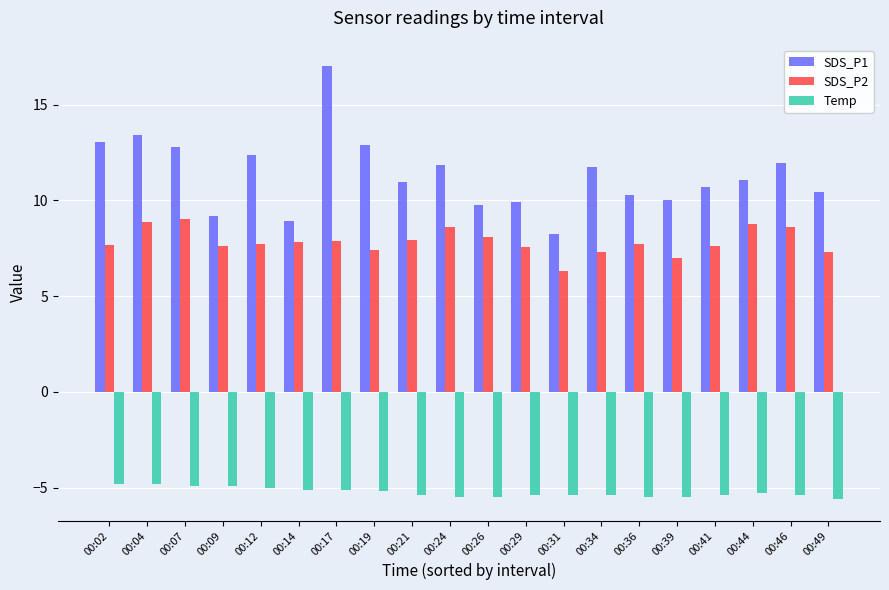

The value of SDS_P2 at 00:02 is 11.0. True or false?

False